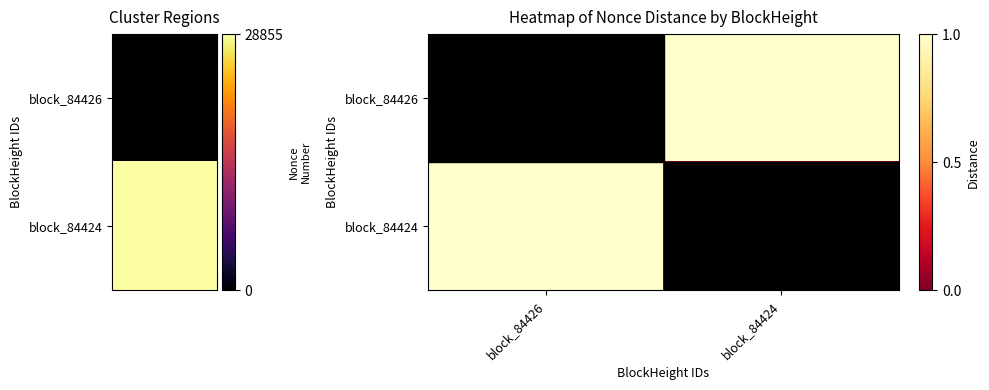

At which category is the sum across all series the highest?

block_84426